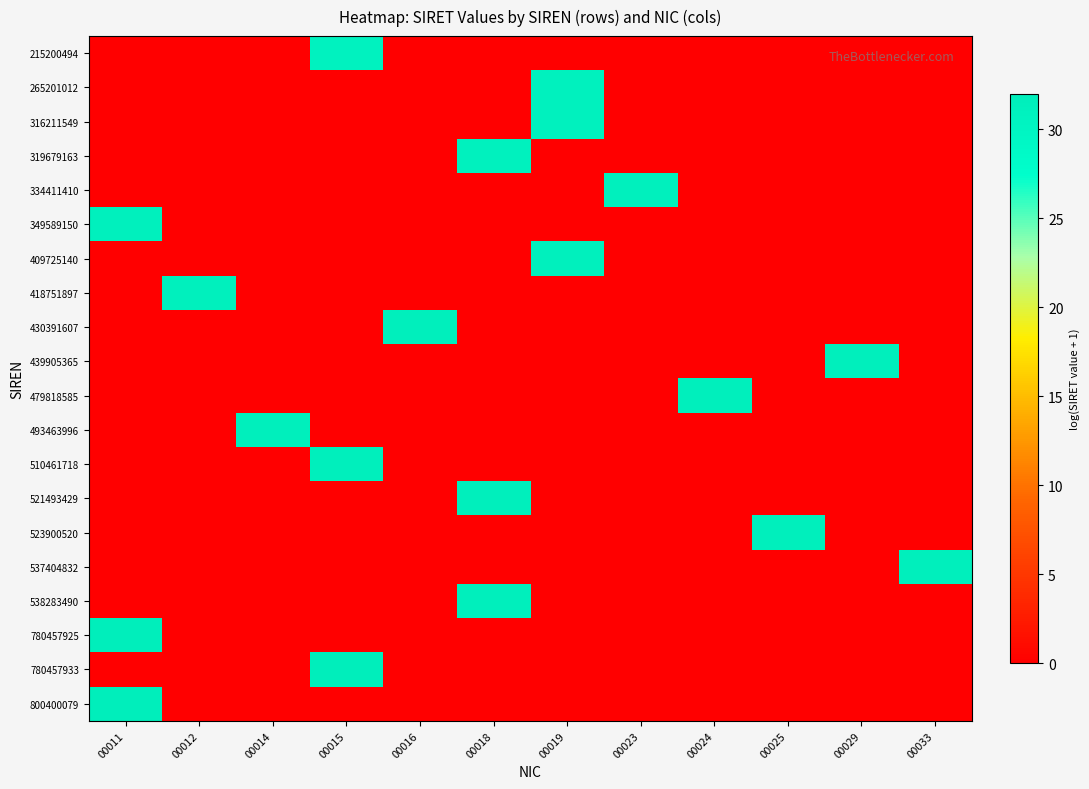

Reading right to left, extract all data points from this chart.

215200494: 00033=0.0	00029=0.0	00025=0.0	00024=0.0	00023=0.0	00019=0.0	00018=0.0	00016=0.0	00015=30.7	00014=0.0	00012=0.0	00011=0.0
265201012: 00033=0.0	00029=0.0	00025=0.0	00024=0.0	00023=0.0	00019=30.9	00018=0.0	00016=0.0	00015=0.0	00014=0.0	00012=0.0	00011=0.0
316211549: 00033=0.0	00029=0.0	00025=0.0	00024=0.0	00023=0.0	00019=31.1	00018=0.0	00016=0.0	00015=0.0	00014=0.0	00012=0.0	00011=0.0
319679163: 00033=0.0	00029=0.0	00025=0.0	00024=0.0	00023=0.0	00019=0.0	00018=31.1	00016=0.0	00015=0.0	00014=0.0	00012=0.0	00011=0.0
334411410: 00033=0.0	00029=0.0	00025=0.0	00024=0.0	00023=31.1	00019=0.0	00018=0.0	00016=0.0	00015=0.0	00014=0.0	00012=0.0	00011=0.0
349589150: 00033=0.0	00029=0.0	00025=0.0	00024=0.0	00023=0.0	00019=0.0	00018=0.0	00016=0.0	00015=0.0	00014=0.0	00012=0.0	00011=31.2
409725140: 00033=0.0	00029=0.0	00025=0.0	00024=0.0	00023=0.0	00019=31.3	00018=0.0	00016=0.0	00015=0.0	00014=0.0	00012=0.0	00011=0.0
418751897: 00033=0.0	00029=0.0	00025=0.0	00024=0.0	00023=0.0	00019=0.0	00018=0.0	00016=0.0	00015=0.0	00014=0.0	00012=31.4	00011=0.0
430391607: 00033=0.0	00029=0.0	00025=0.0	00024=0.0	00023=0.0	00019=0.0	00018=0.0	00016=31.4	00015=0.0	00014=0.0	00012=0.0	00011=0.0
439905365: 00033=0.0	00029=31.4	00025=0.0	00024=0.0	00023=0.0	00019=0.0	00018=0.0	00016=0.0	00015=0.0	00014=0.0	00012=0.0	00011=0.0
479818585: 00033=0.0	00029=0.0	00025=0.0	00024=31.5	00023=0.0	00019=0.0	00018=0.0	00016=0.0	00015=0.0	00014=0.0	00012=0.0	00011=0.0
493463996: 00033=0.0	00029=0.0	00025=0.0	00024=0.0	00023=0.0	00019=0.0	00018=0.0	00016=0.0	00015=0.0	00014=31.5	00012=0.0	00011=0.0
510461718: 00033=0.0	00029=0.0	00025=0.0	00024=0.0	00023=0.0	00019=0.0	00018=0.0	00016=0.0	00015=31.6	00014=0.0	00012=0.0	00011=0.0
521493429: 00033=0.0	00029=0.0	00025=0.0	00024=0.0	00023=0.0	00019=0.0	00018=31.6	00016=0.0	00015=0.0	00014=0.0	00012=0.0	00011=0.0
523900520: 00033=0.0	00029=0.0	00025=31.6	00024=0.0	00023=0.0	00019=0.0	00018=0.0	00016=0.0	00015=0.0	00014=0.0	00012=0.0	00011=0.0
537404832: 00033=31.6	00029=0.0	00025=0.0	00024=0.0	00023=0.0	00019=0.0	00018=0.0	00016=0.0	00015=0.0	00014=0.0	00012=0.0	00011=0.0
538283490: 00033=0.0	00029=0.0	00025=0.0	00024=0.0	00023=0.0	00019=0.0	00018=31.6	00016=0.0	00015=0.0	00014=0.0	00012=0.0	00011=0.0
780457925: 00033=0.0	00029=0.0	00025=0.0	00024=0.0	00023=0.0	00019=0.0	00018=0.0	00016=0.0	00015=0.0	00014=0.0	00012=0.0	00011=32.0
780457933: 00033=0.0	00029=0.0	00025=0.0	00024=0.0	00023=0.0	00019=0.0	00018=0.0	00016=0.0	00015=32.0	00014=0.0	00012=0.0	00011=0.0
800400079: 00033=0.0	00029=0.0	00025=0.0	00024=0.0	00023=0.0	00019=0.0	00018=0.0	00016=0.0	00015=0.0	00014=0.0	00012=0.0	00011=32.0